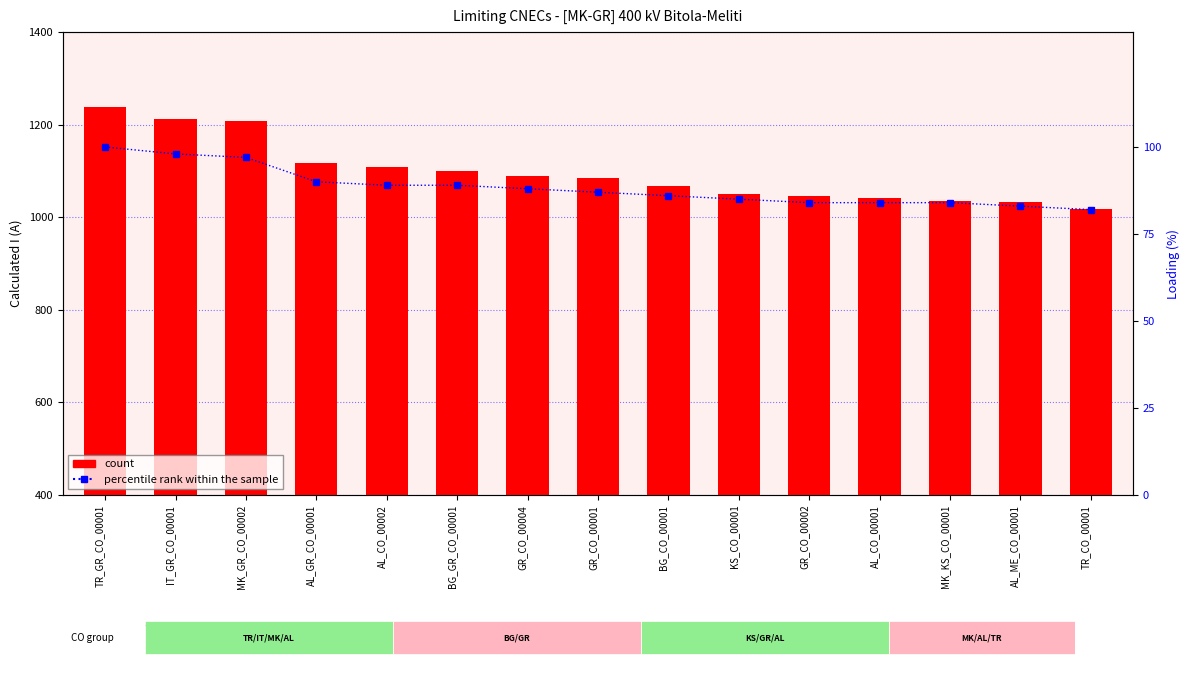

The value of count at IT_GR_CO_00001 is 1212. True or false?

True